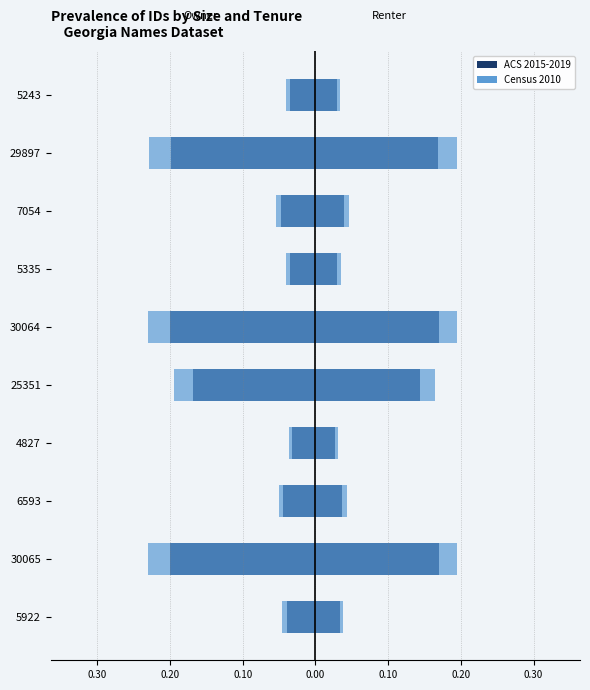

Does the chart contain stacked bars?

No